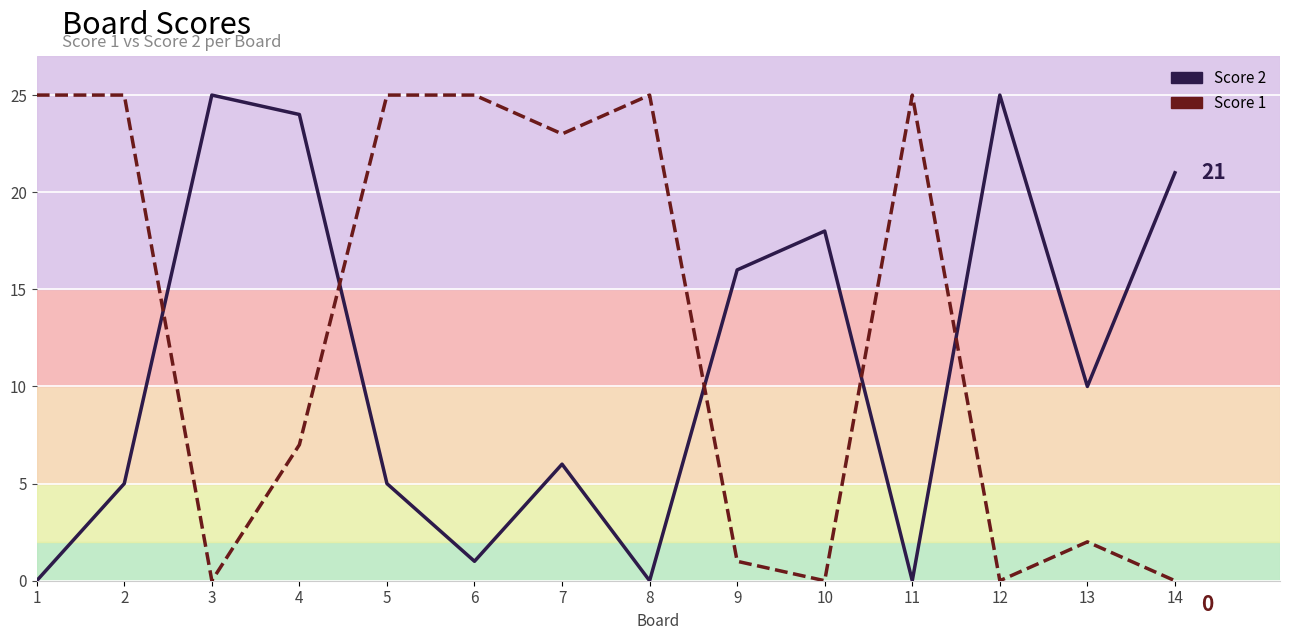

Reading right to left, extract all data points from this chart.

Score 2: 14=21	13=10	12=25	11=0	10=18	9=16	8=0	7=6	6=1	5=5	4=24	3=25	2=5	1=0
Score 1: 14=0	13=2	12=0	11=25	10=0	9=1	8=25	7=23	6=25	5=25	4=7	3=0	2=25	1=25